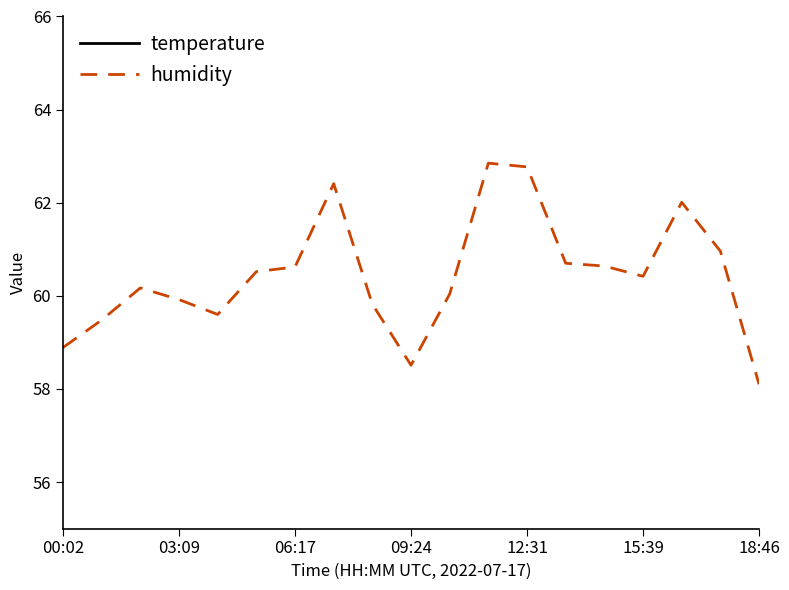

What is the average value of the temperature series?

19.0